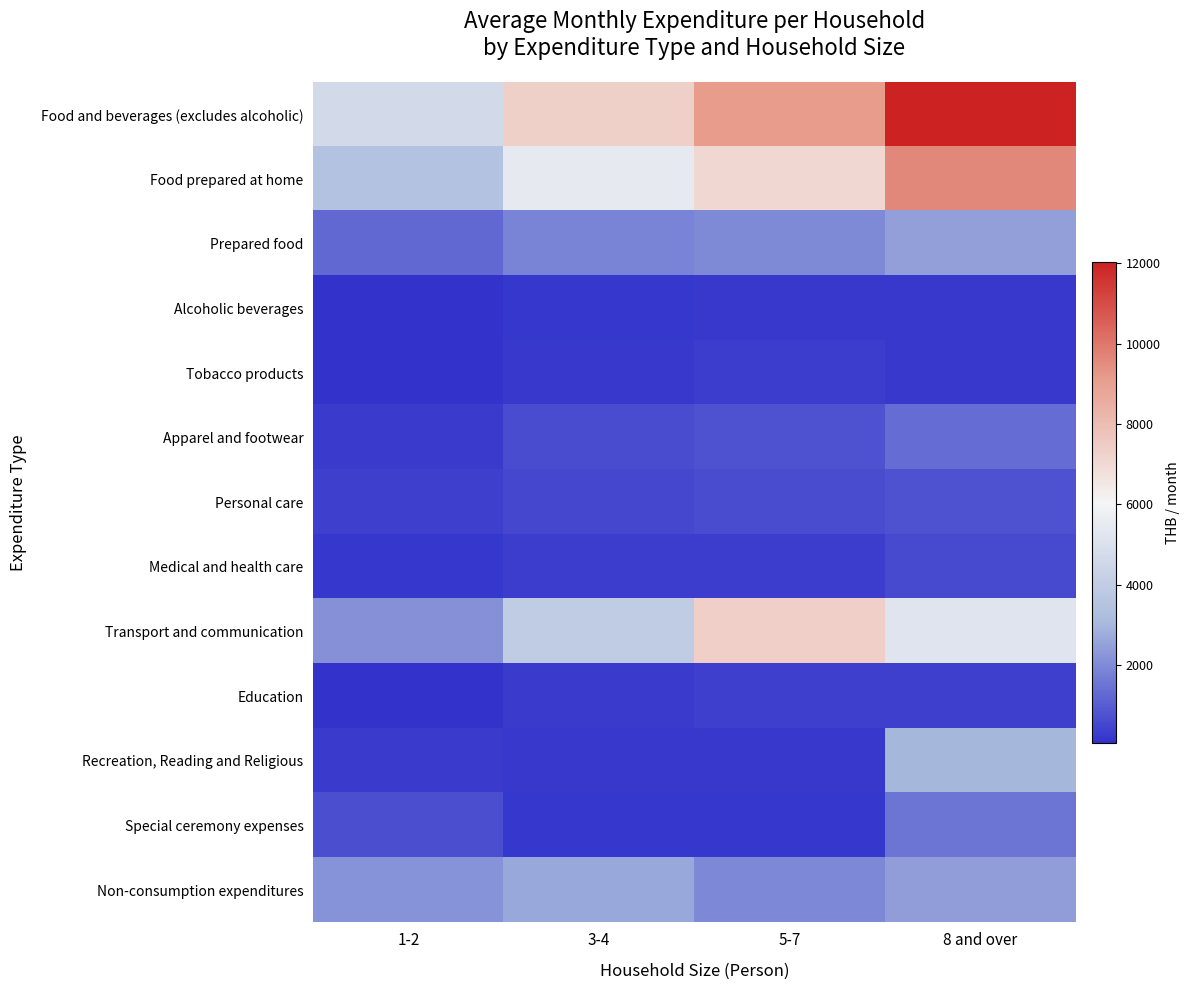

Which series has the largest total across all categories?

Food and beverages (excludes alcoholic)